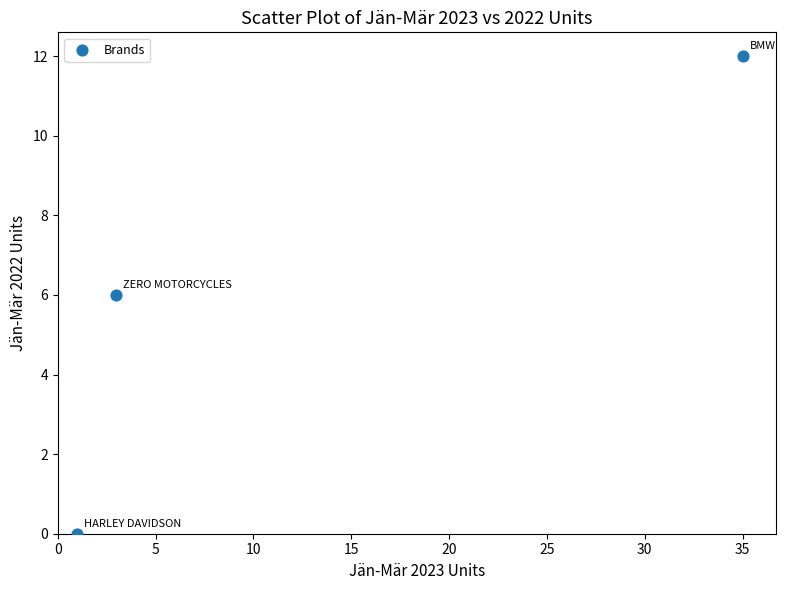

What is the average X value?

13